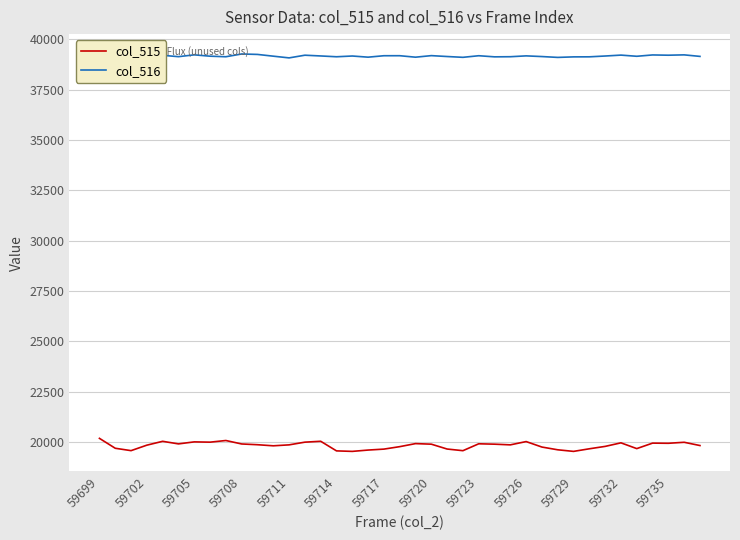

Which series has the largest total across all categories?

col_516